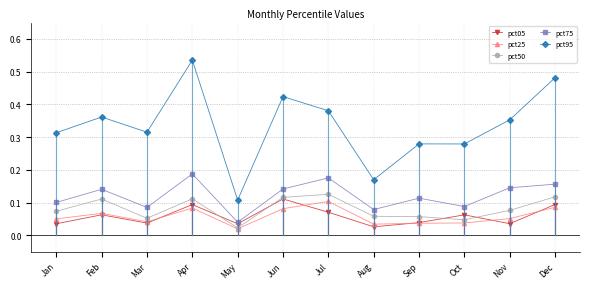

At how many categories does at least one series exceed 0?

12